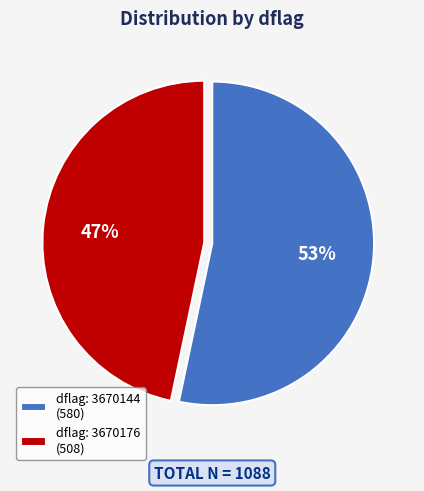

Which has a higher value, dflag: 3670144 (580) or dflag: 3670176 (508)?

dflag: 3670144 (580)